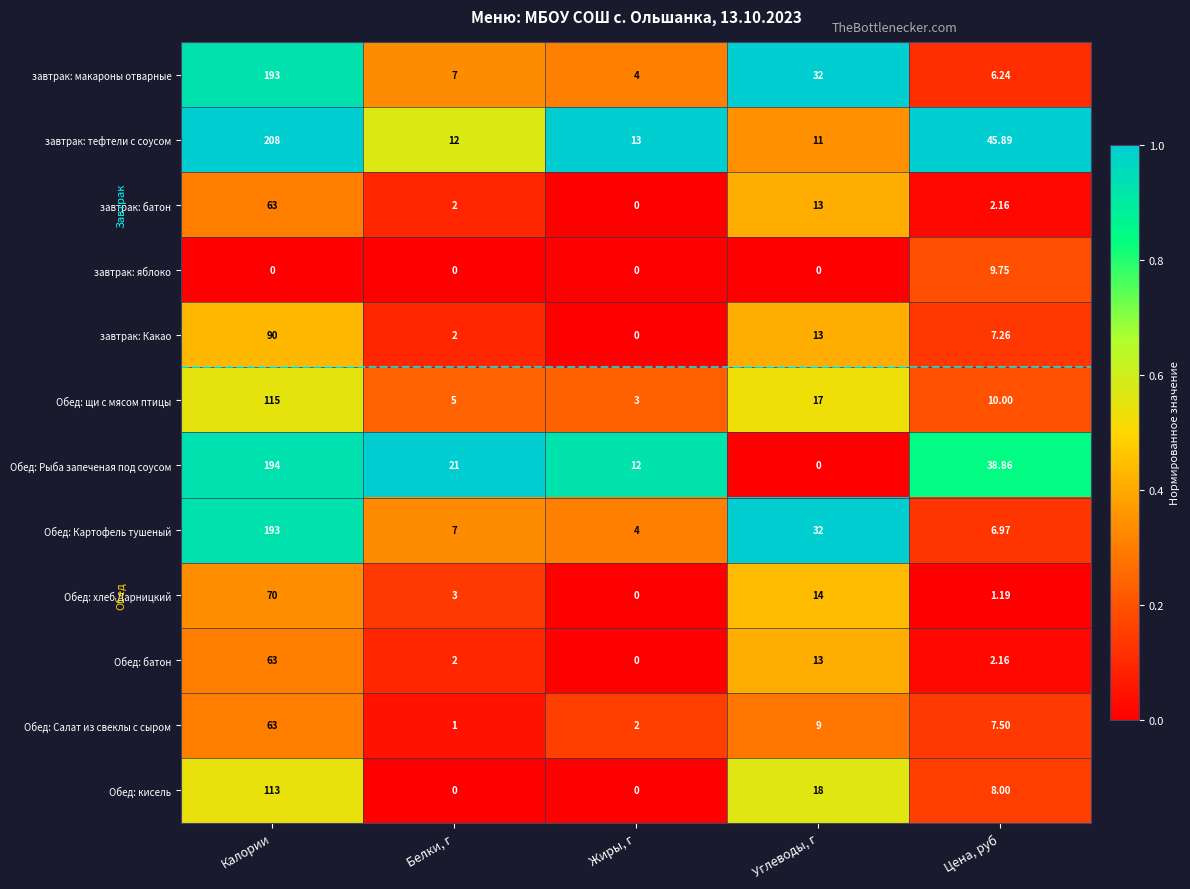

Which series has the widest spread of values?

завтрак: тефтели с соусом